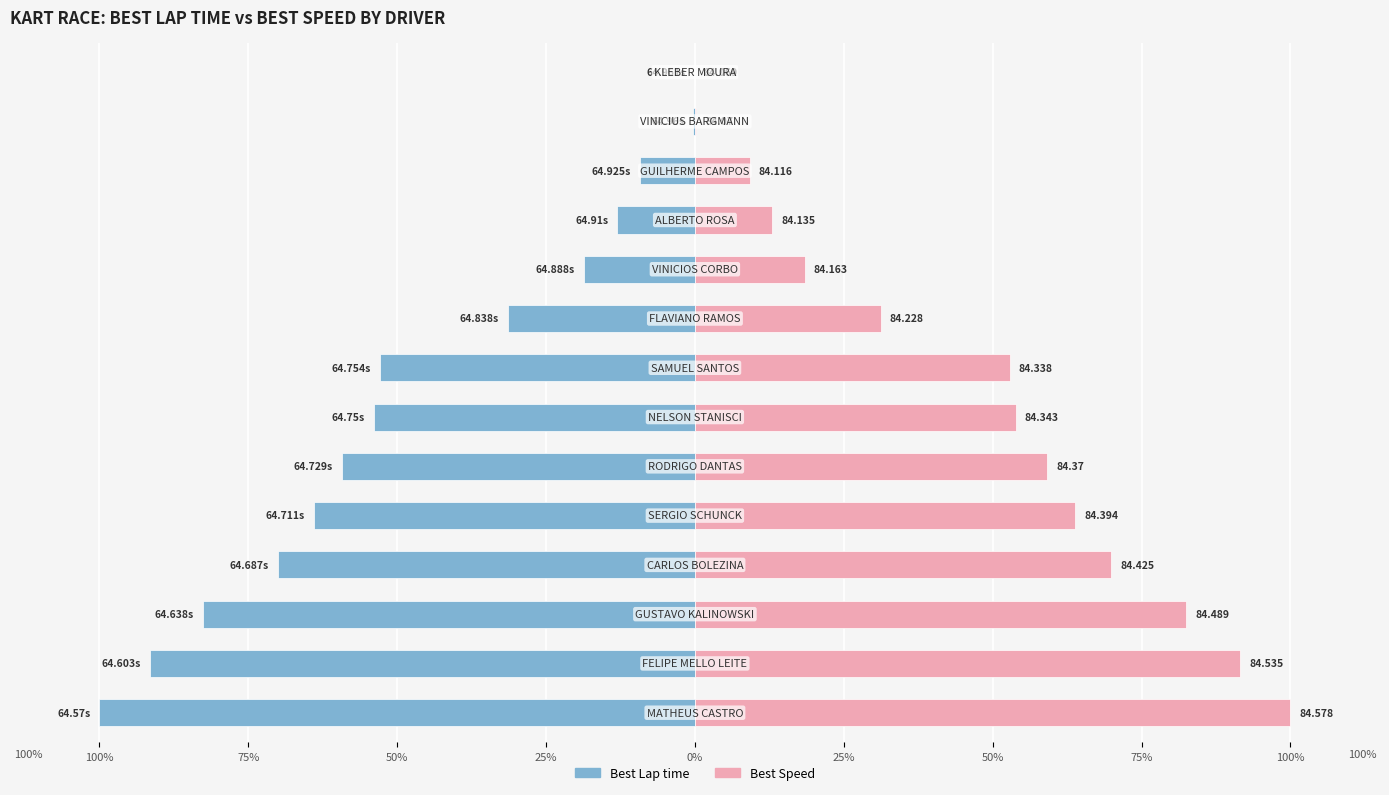

Count the number of data series in this chart.

2